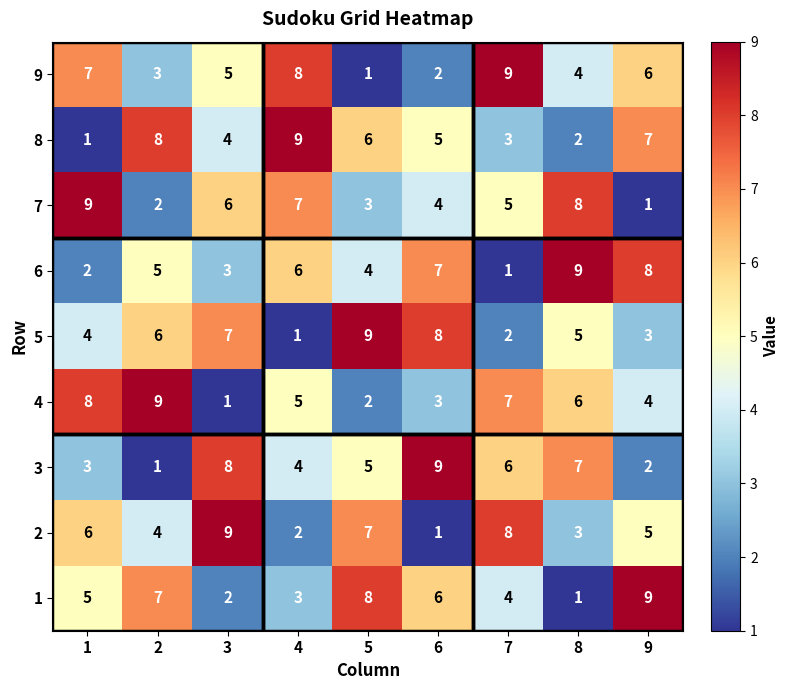

What is the average value of the 1 series?

5